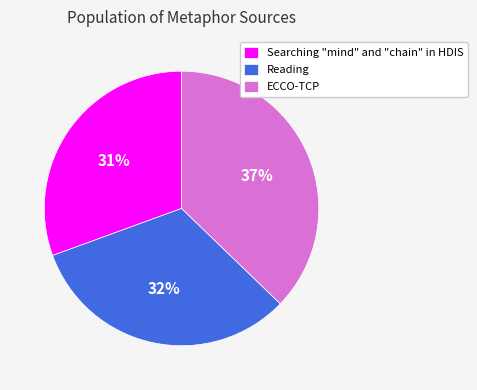

True or false: Reading accounts for 32% of the total.

True